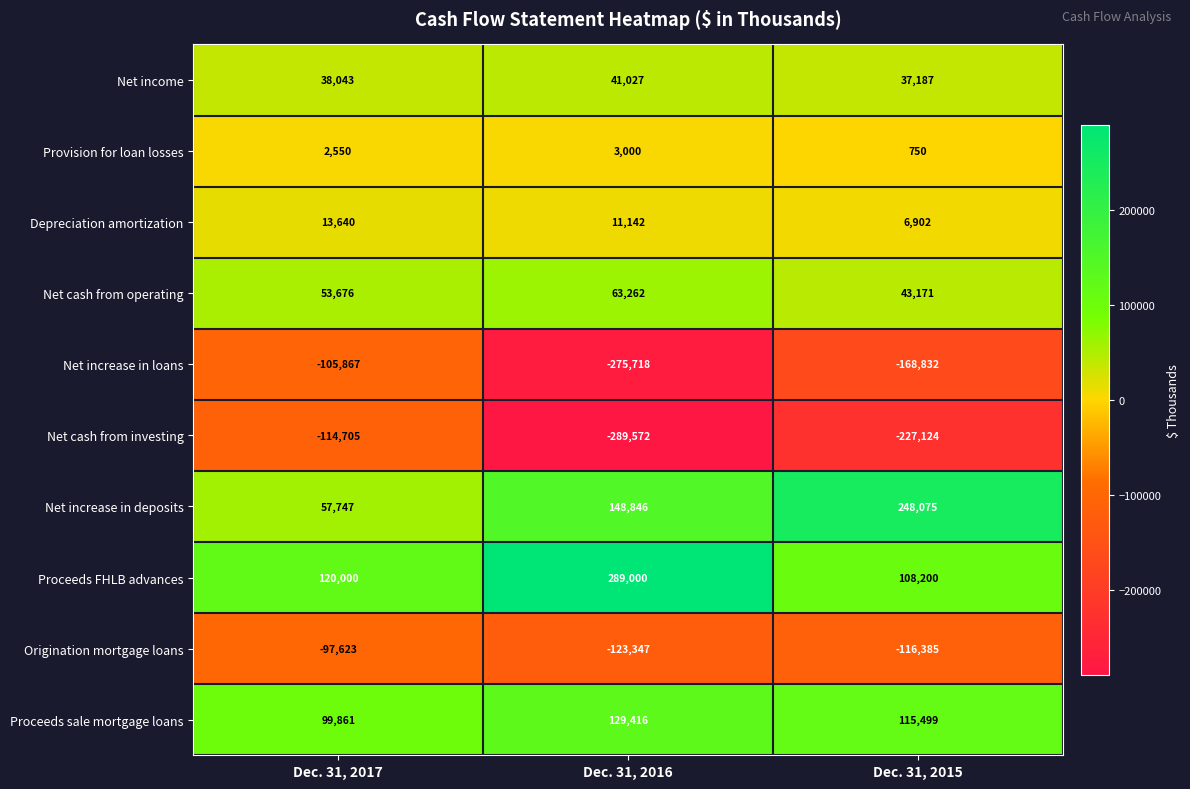

Reading left to right, list all the values displayed in this chart.

Net income: Dec. 31, 2017=38043	Dec. 31, 2016=41027	Dec. 31, 2015=37187
Provision for loan losses: Dec. 31, 2017=2550	Dec. 31, 2016=3000	Dec. 31, 2015=750
Depreciation amortization: Dec. 31, 2017=13640	Dec. 31, 2016=11142	Dec. 31, 2015=6902
Net cash from operating: Dec. 31, 2017=53676	Dec. 31, 2016=63262	Dec. 31, 2015=43171
Net increase in loans: Dec. 31, 2017=-105867	Dec. 31, 2016=-275718	Dec. 31, 2015=-168832
Net cash from investing: Dec. 31, 2017=-114705	Dec. 31, 2016=-289572	Dec. 31, 2015=-227124
Net increase in deposits: Dec. 31, 2017=57747	Dec. 31, 2016=148846	Dec. 31, 2015=248075
Proceeds FHLB advances: Dec. 31, 2017=120000	Dec. 31, 2016=289000	Dec. 31, 2015=108200
Origination mortgage loans: Dec. 31, 2017=-97623	Dec. 31, 2016=-123347	Dec. 31, 2015=-116385
Proceeds sale mortgage loans: Dec. 31, 2017=99861	Dec. 31, 2016=129416	Dec. 31, 2015=115499